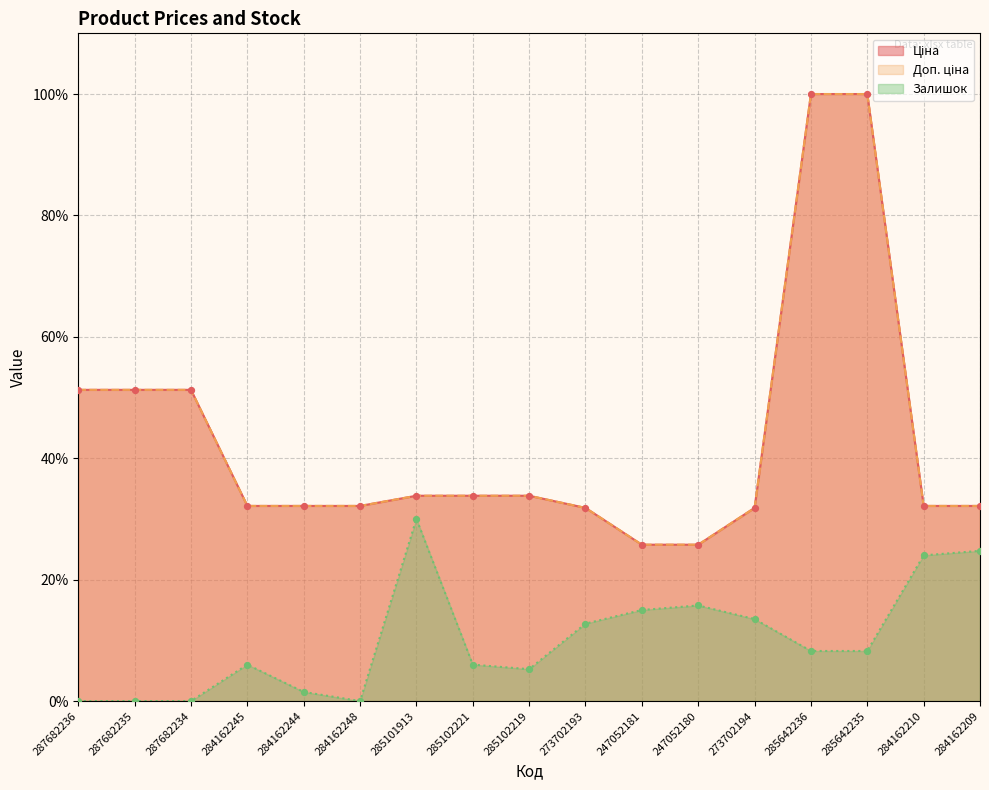

Is the value of Доп. ціна at 247052181 greater than the value of Залишок at 287682234?

Yes